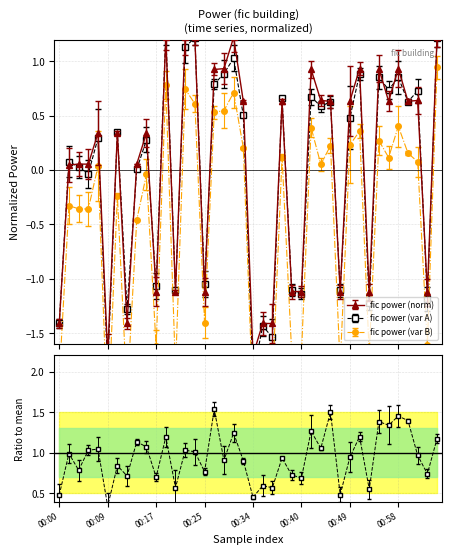

Read the value at 00:12.

-1.4